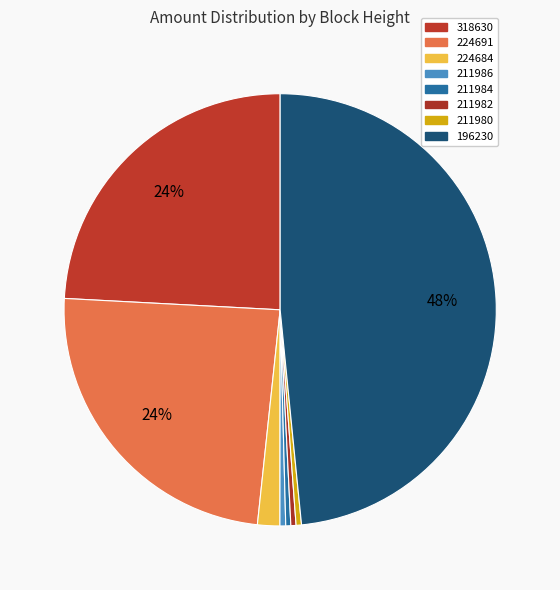

What percentage is the 224684 slice, to the nearest percent?

2%